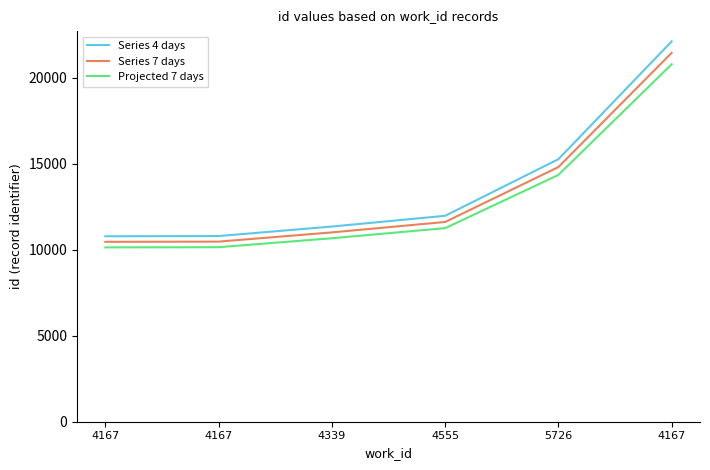

What is the label of the 1st point from the right?

4167